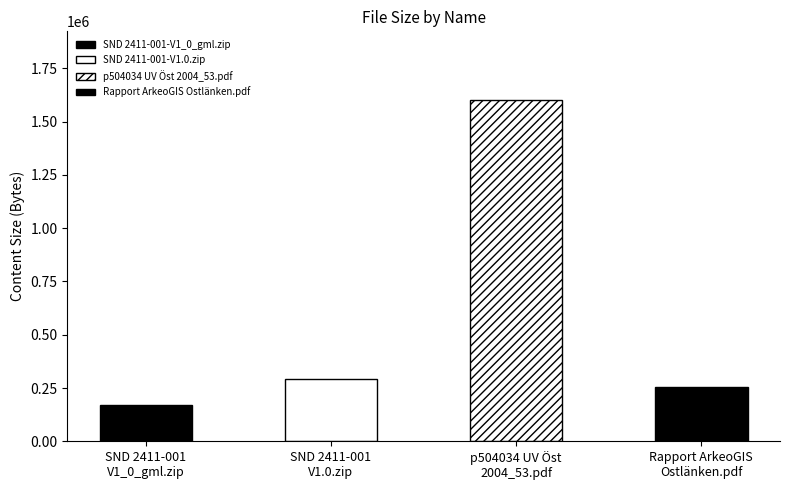

What is the difference between the maximum and second lowest values?

1347298